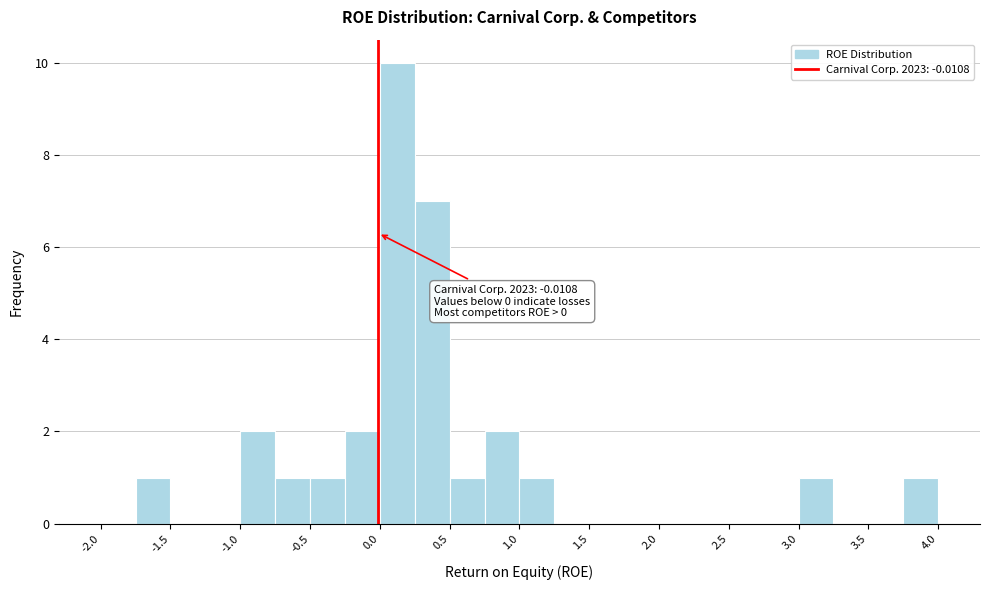

Which range on the x-axis has the tallest bar?

0.00 to 0.25